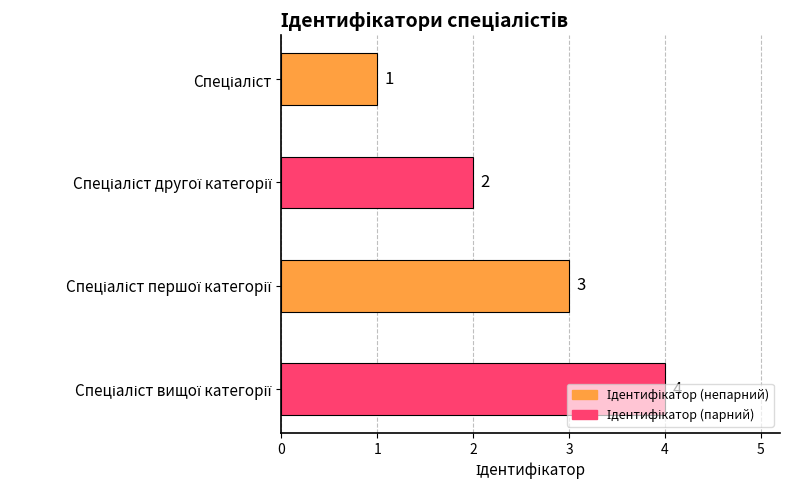

What is the difference between the maximum and minimum values?

3